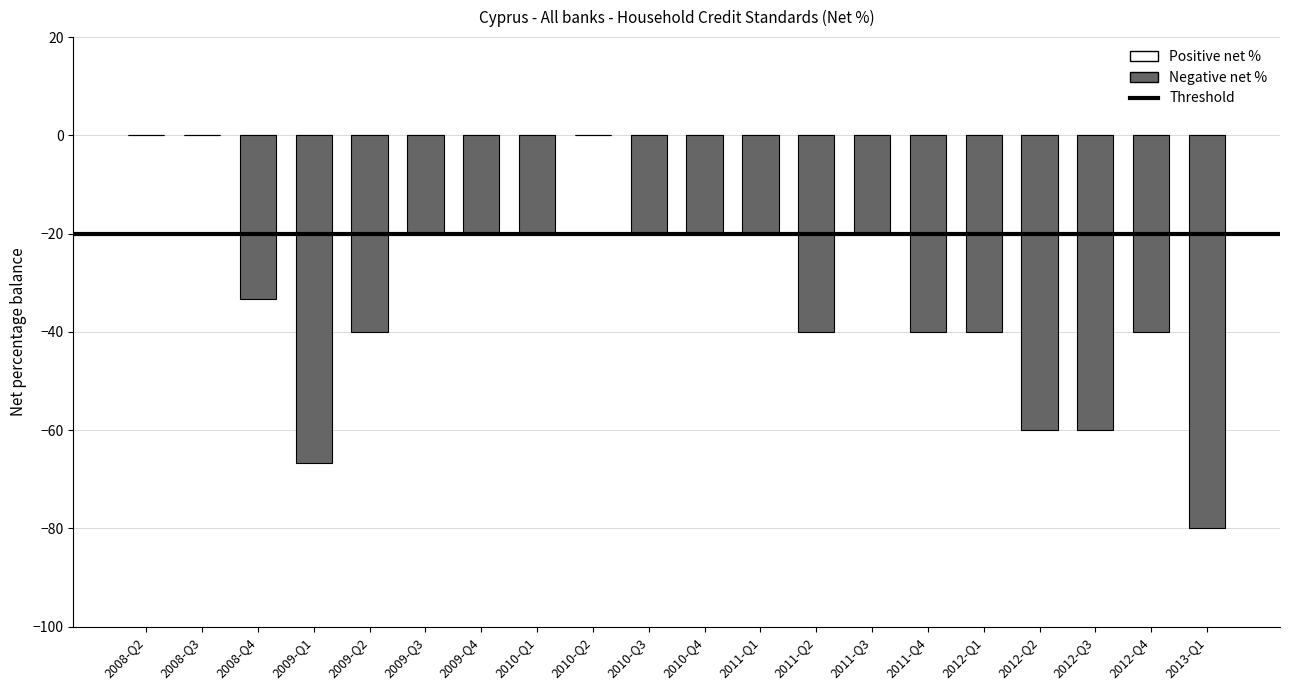

Reading right to left, list all the values displayed in this chart.

2013-Q1=-80.0	2012-Q4=-40.0	2012-Q3=-60.0	2012-Q2=-60.0	2012-Q1=-40.0	2011-Q4=-40.0	2011-Q3=-20.0	2011-Q2=-40.0	2011-Q1=-20.0	2010-Q4=-20.0	2010-Q3=-20.0	2010-Q2=0.0	2010-Q1=-20.0	2009-Q4=-20.0	2009-Q3=-20.0	2009-Q2=-40.0	2009-Q1=-66.7	2008-Q4=-33.3	2008-Q3=0.0	2008-Q2=0.0